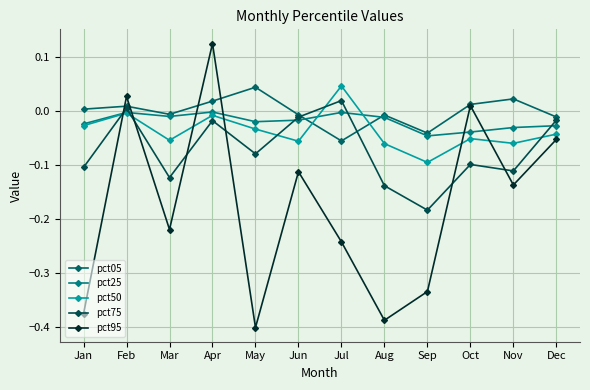

Count the number of data series in this chart.

5